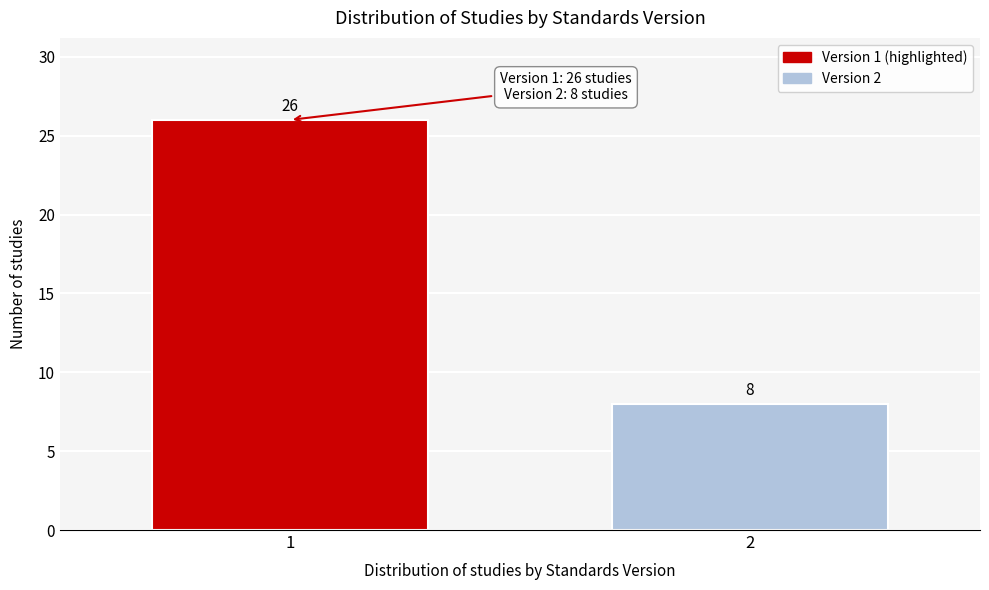

Reading left to right, what are all the values shown in this chart?

1=26	2=8